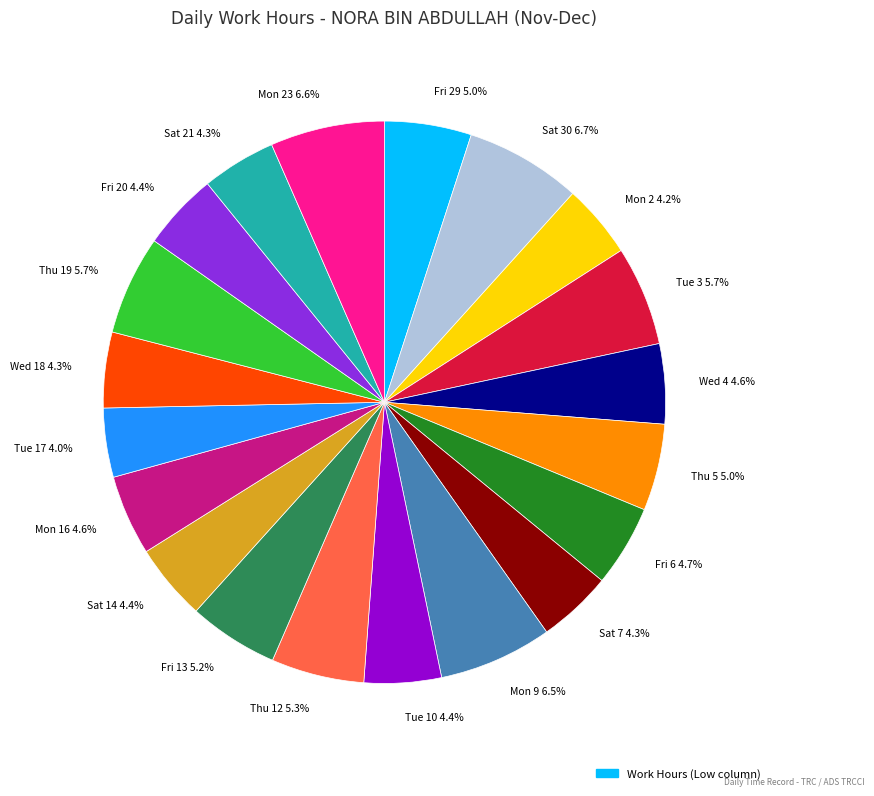

Approximately how many times larger is the value at Mon 9 6.5% compared to Tue 3 5.7%?

1.1